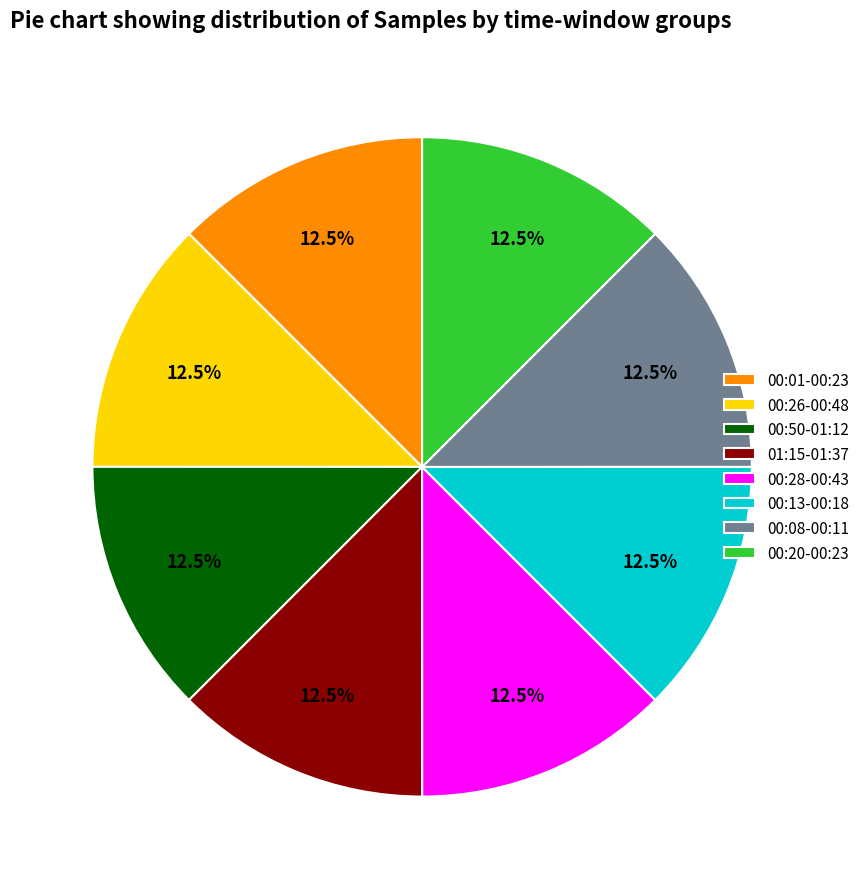

Does any single category account for the majority?

No